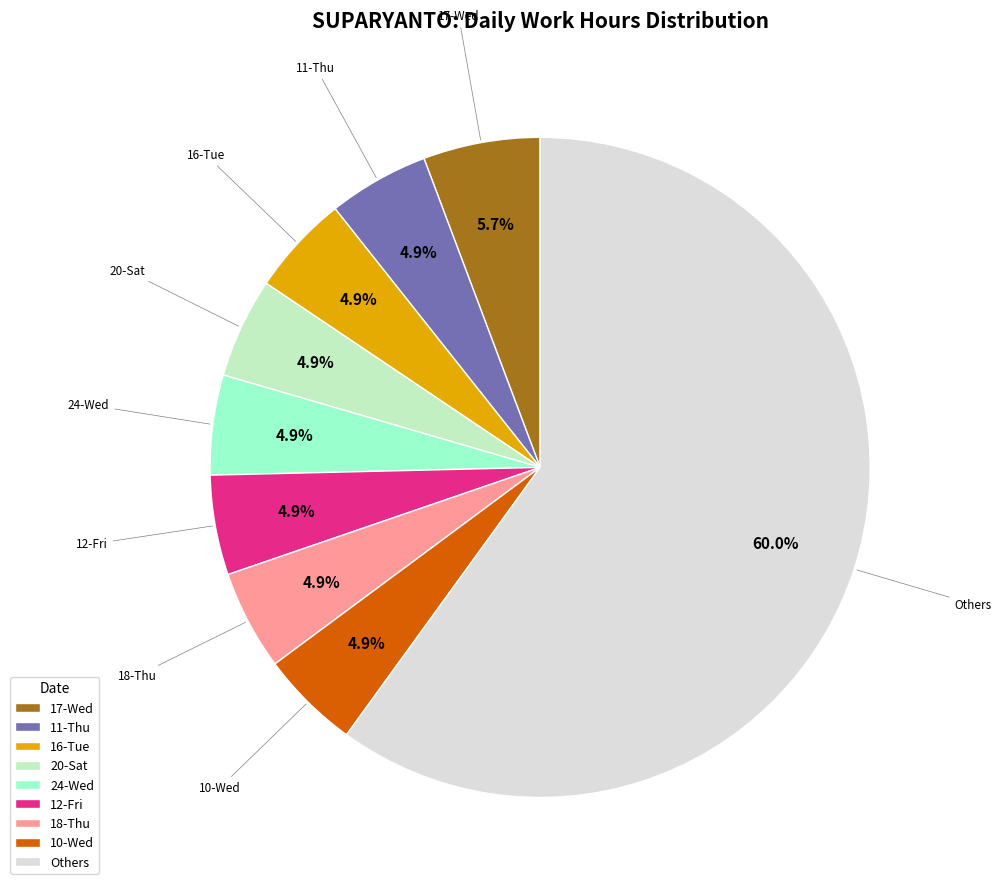

Which category accounts for the majority?

Others